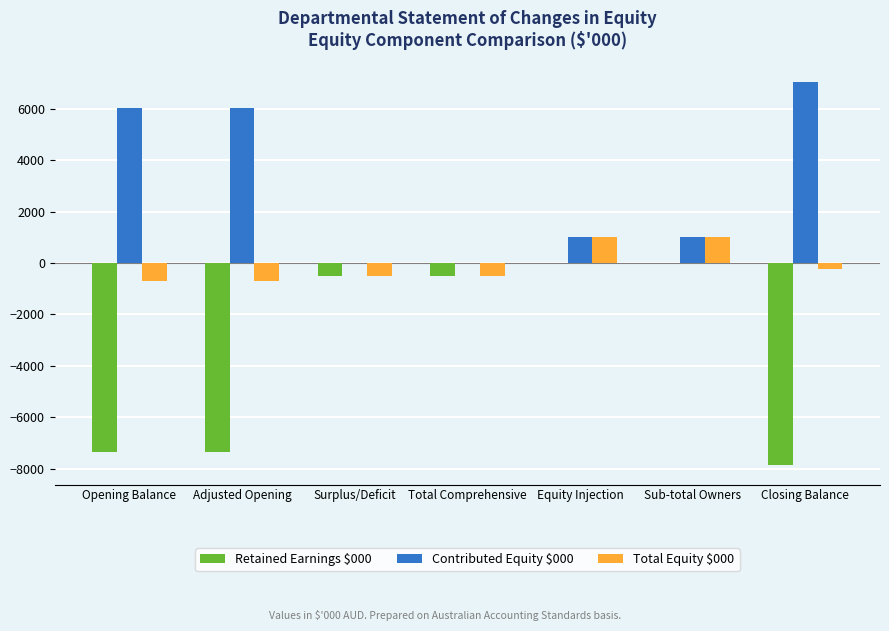

The Retained Earnings $000 series shows -7369 at Adjusted Opening. True or false?

True